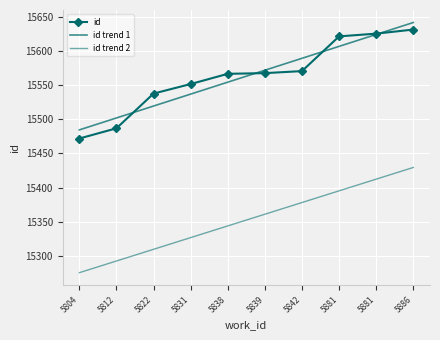

Which label corresponds to the largest value in the chart?

5886